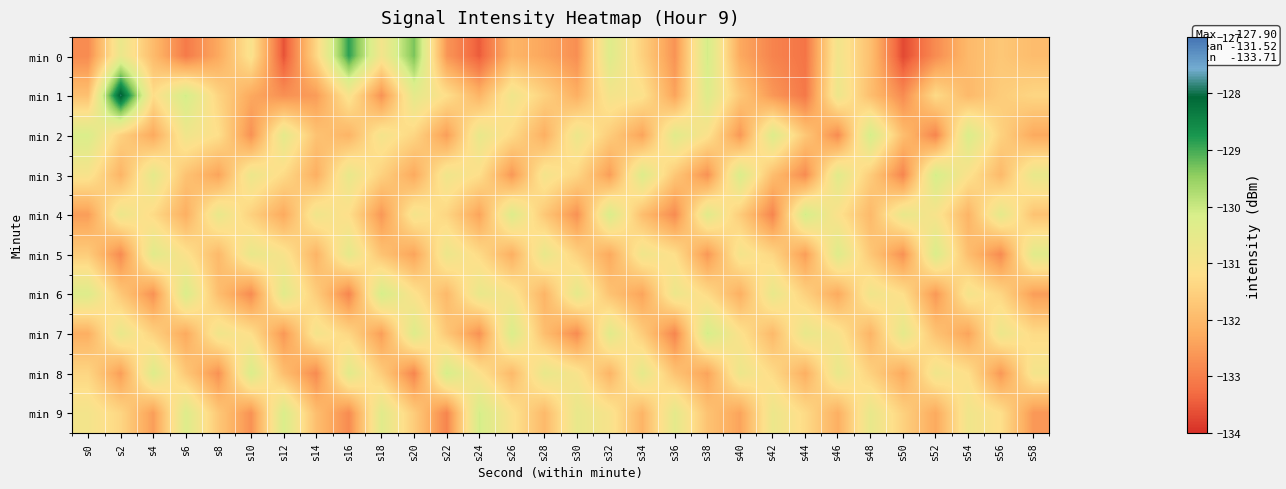

At which category is the sum across all series the highest?

s16